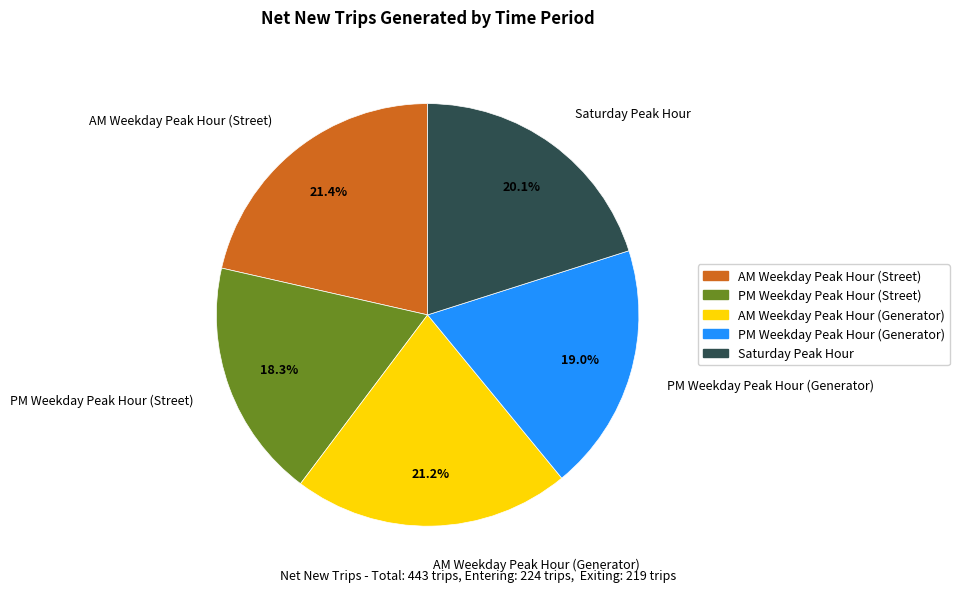

Is there any slice that represents more than half of the pie?

No